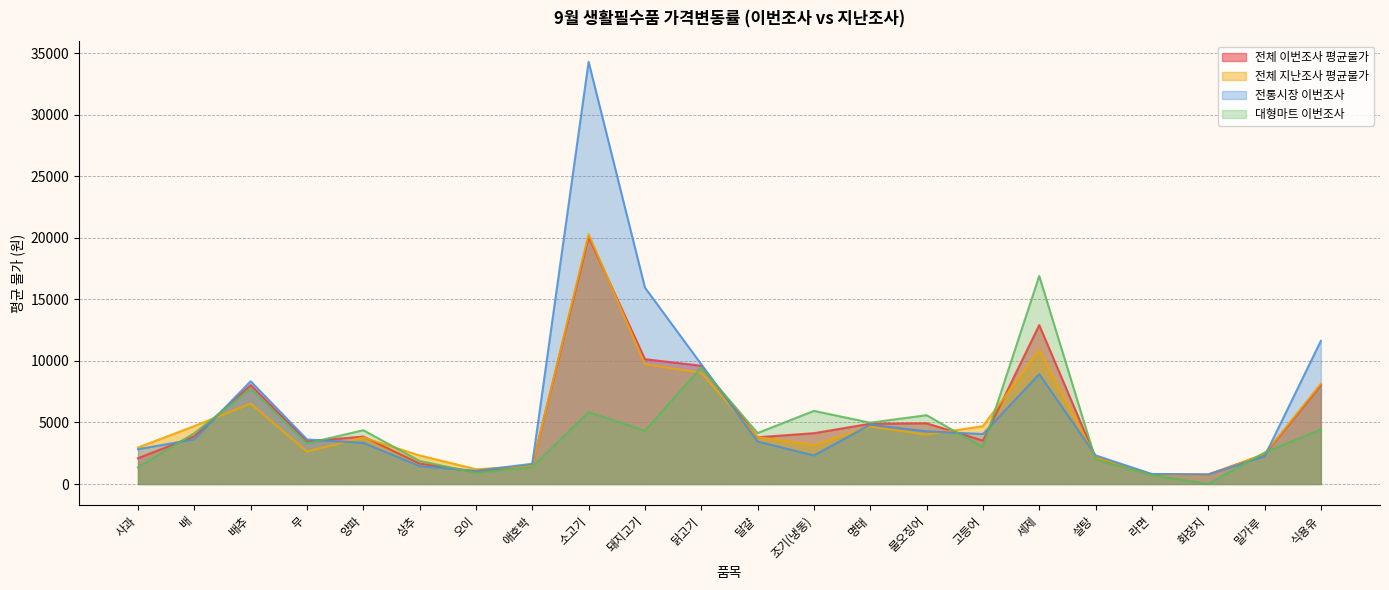

What is the spread (max minus min) of values at 사과?

1604.6